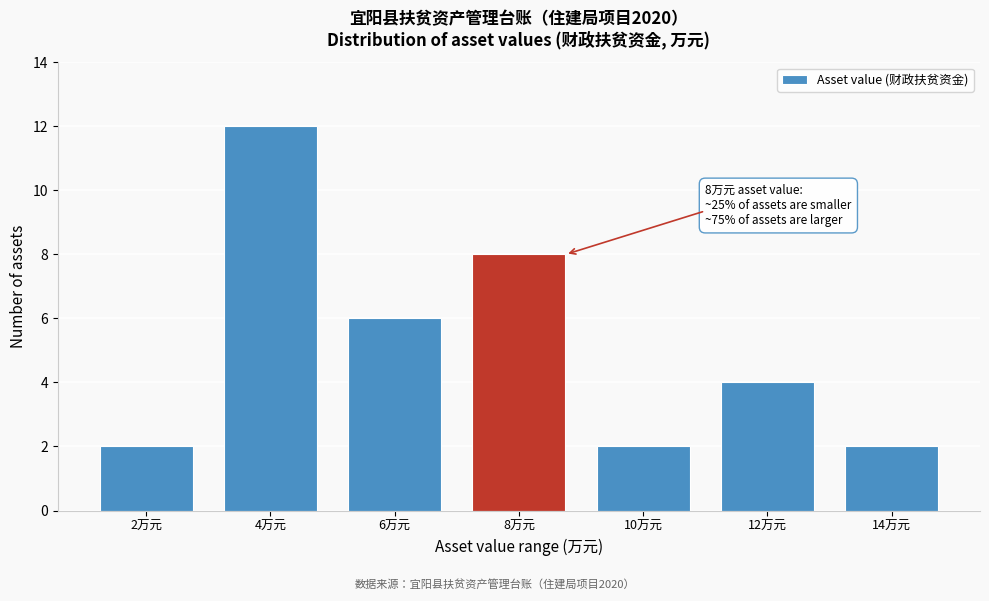

Reading left to right, what are all the values shown in this chart?

2万元=2	4万元=12	6万元=6	8万元=8	10万元=2	12万元=4	14万元=2